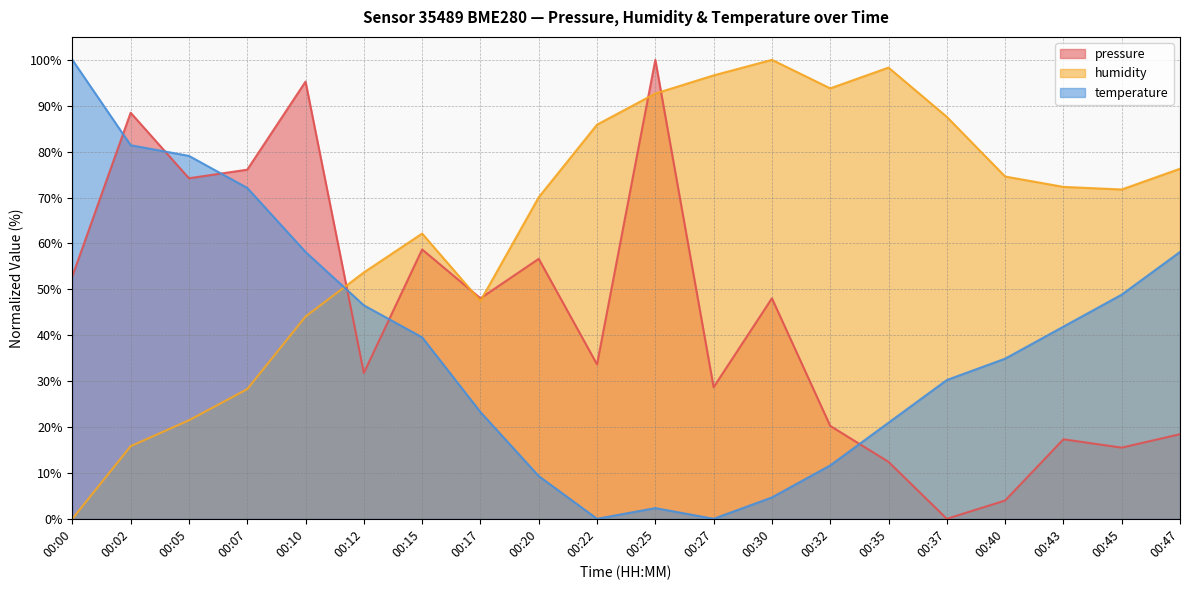

What is the difference between the temperature values at 00:15 and 00:02?

41.9